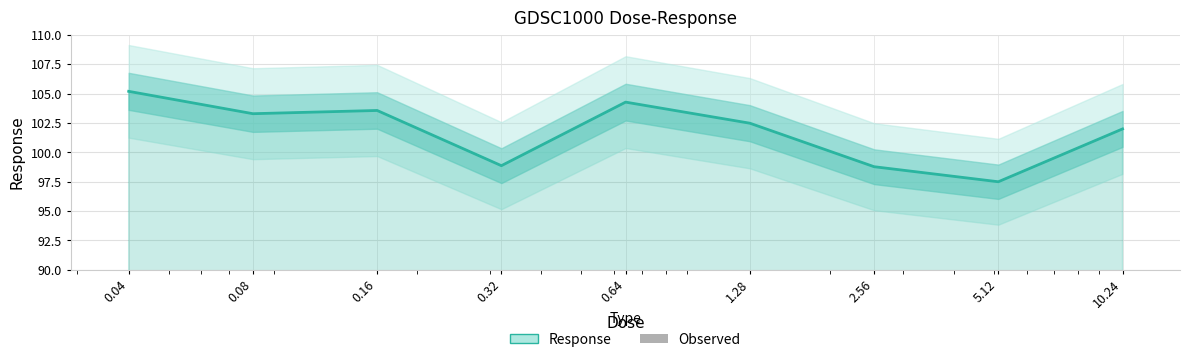

The Observed series shows 38.5 at 0.64. True or false?

False